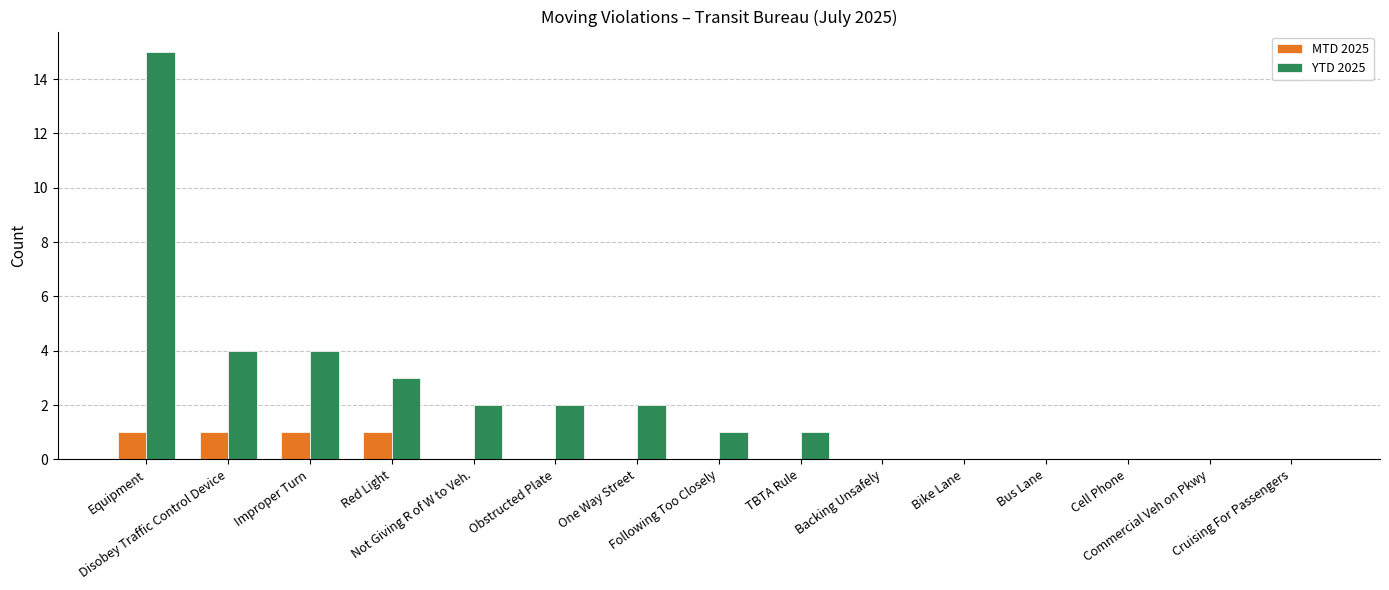

What is the highest value of the YTD 2025 series?

15